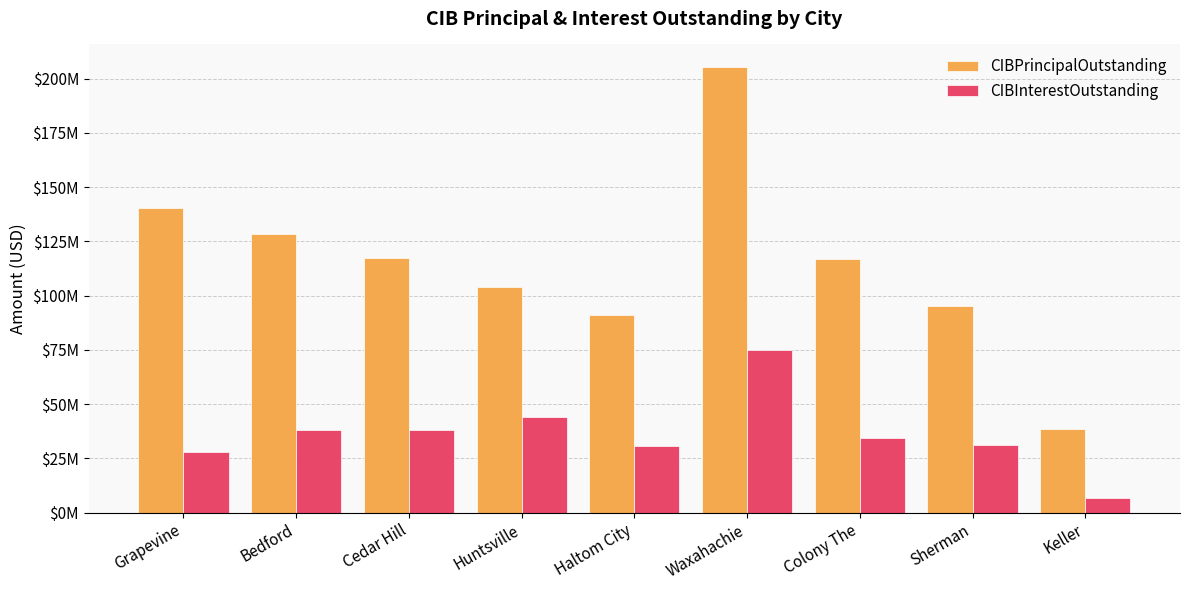

At which category is the sum across all series the highest?

Waxahachie